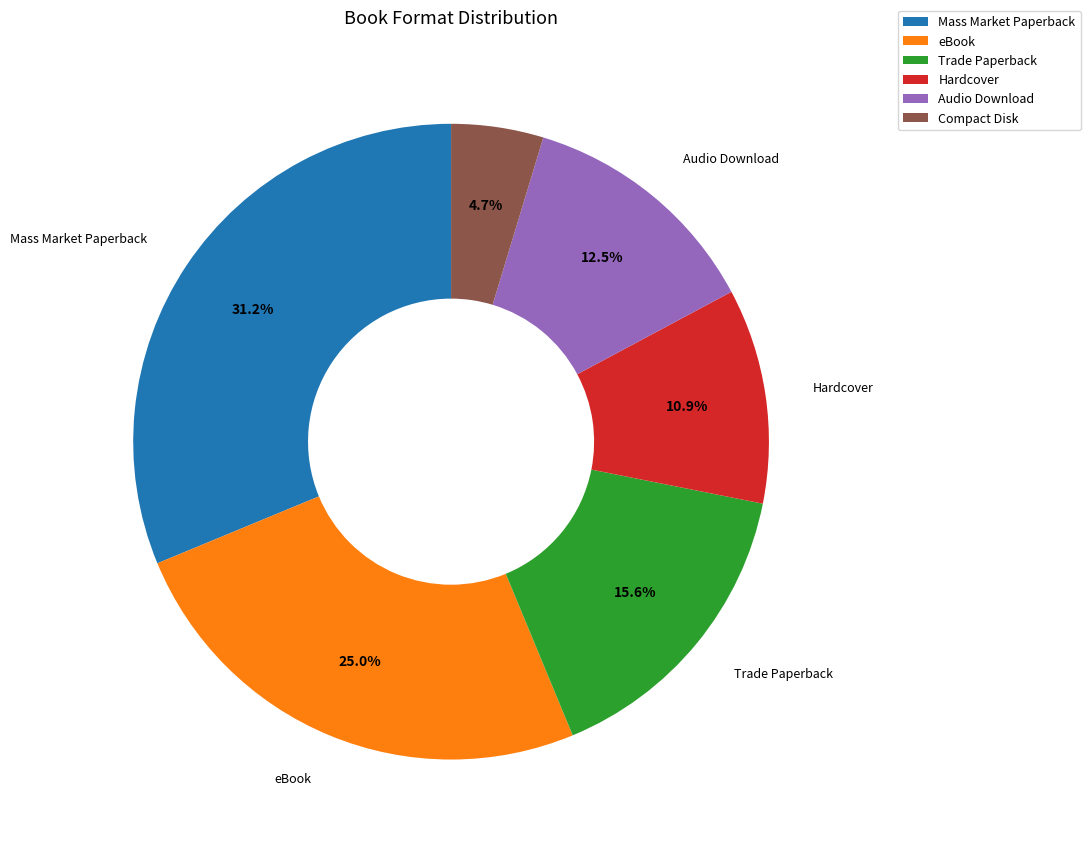

Rank the categories by value from lowest to highest.

Compact Disk, Hardcover, Audio Download, Trade Paperback, eBook, Mass Market Paperback